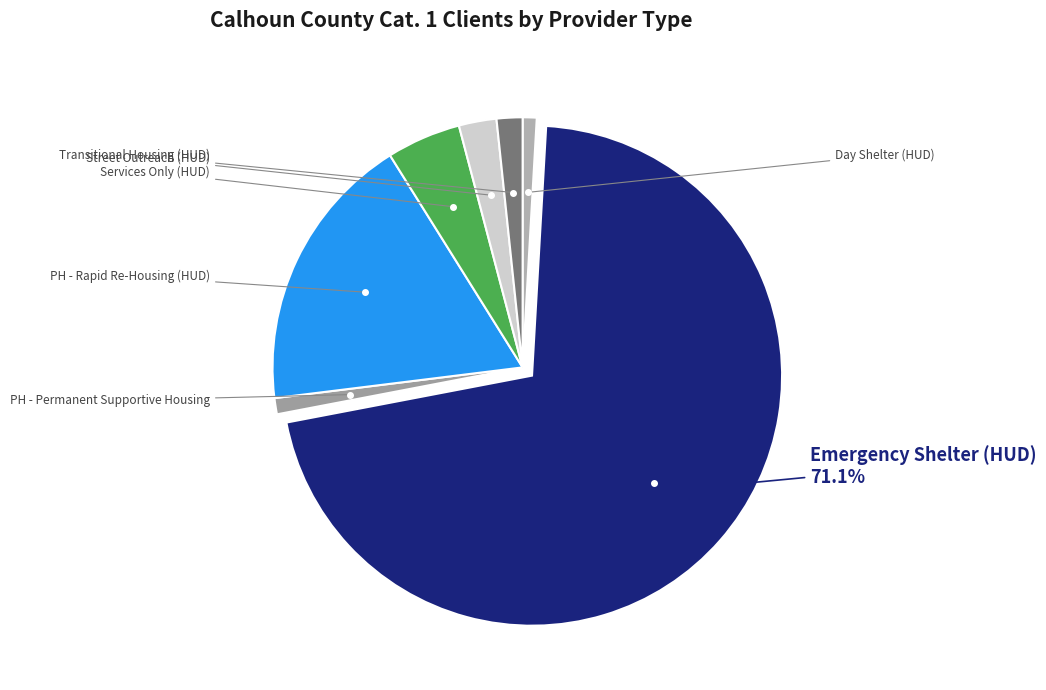

How many slices are in this pie chart?

7